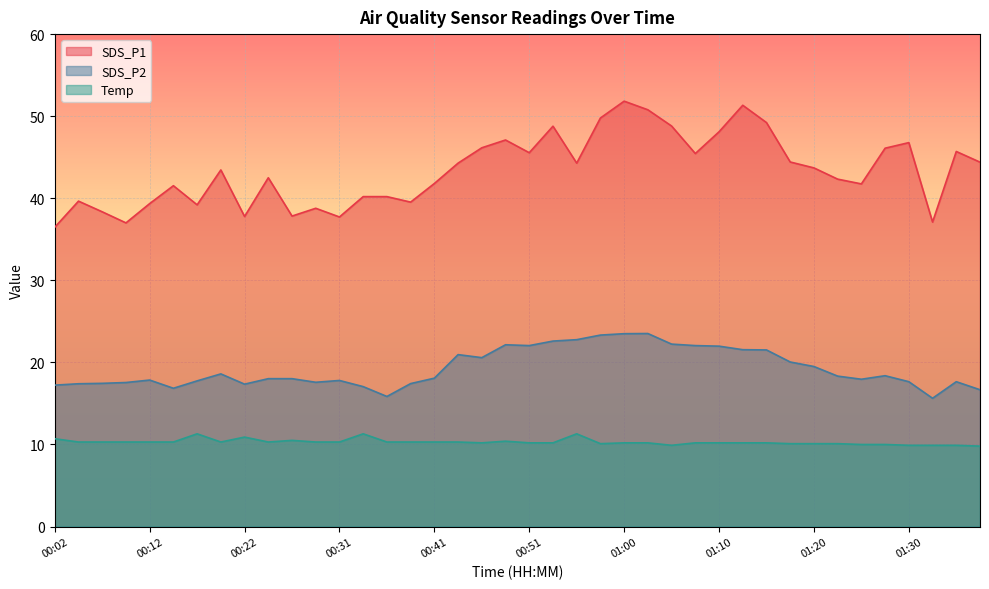

Where is the first local minimum for SDS_P2?

00:14